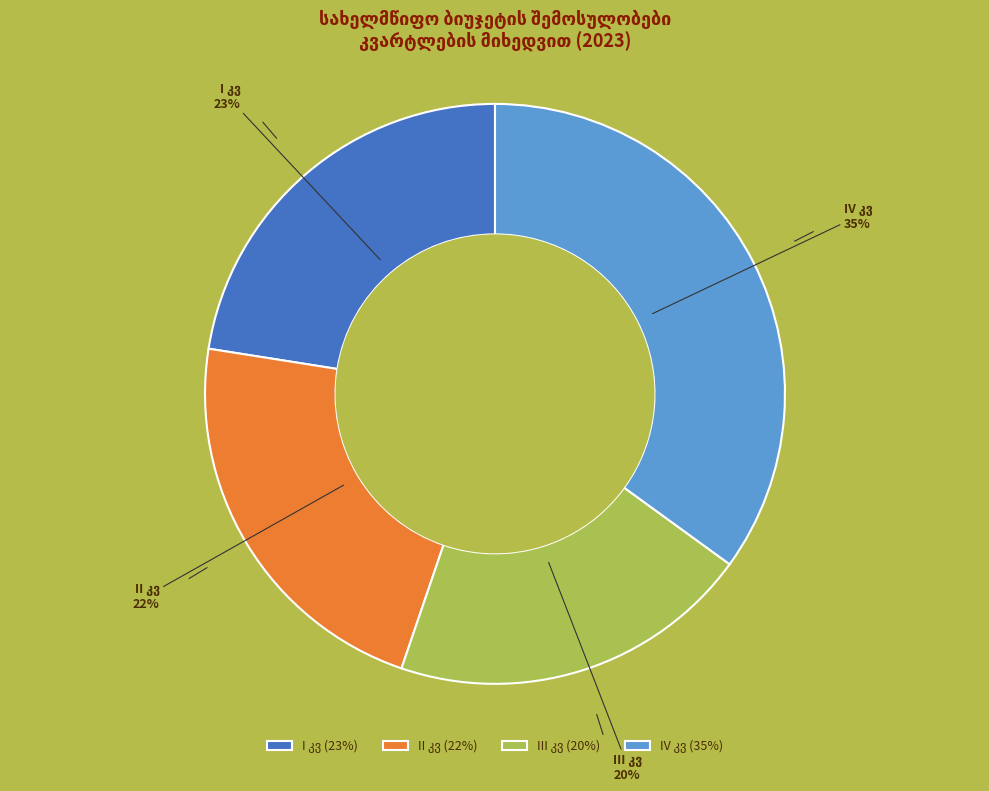

Is there any slice that represents more than half of the pie?

No